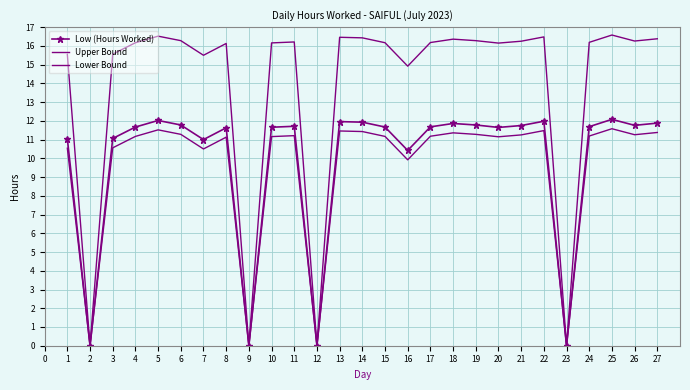

In Low (Hours Worked), how many points are higher than both neighbors (excluding endpoints)?

7